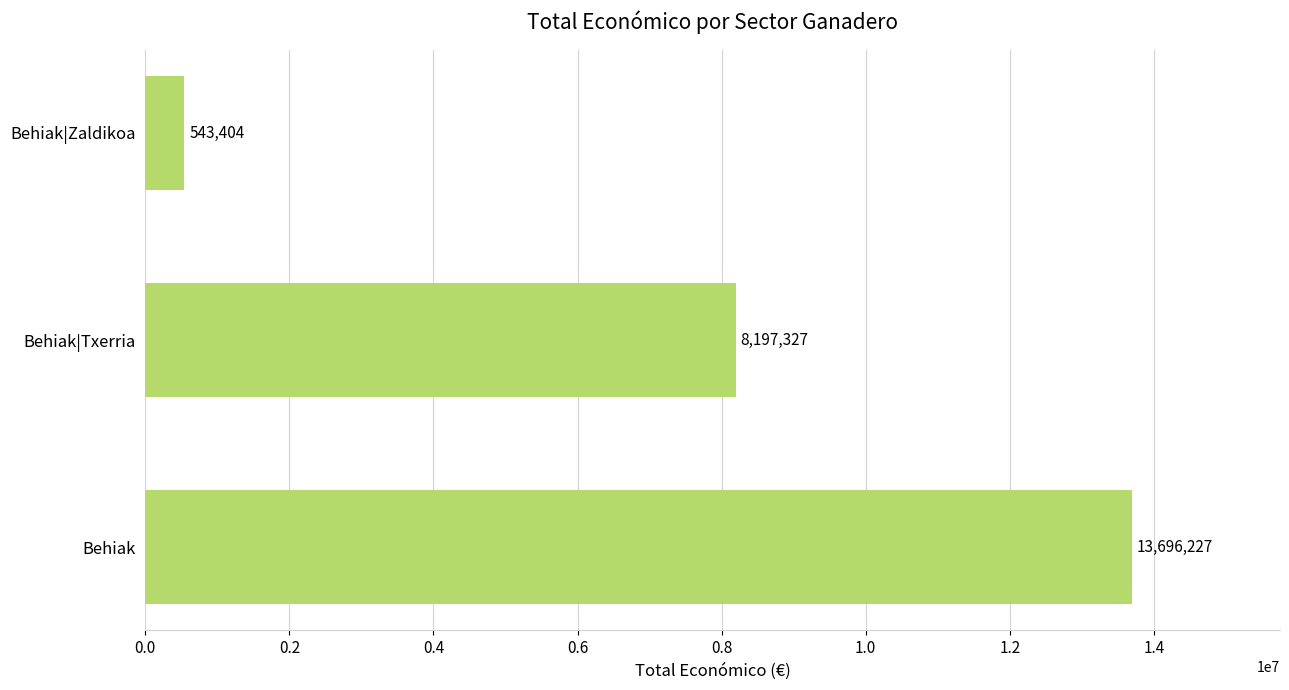

What is the ratio of the value at Behiak|Txerria to the value at Behiak|Zaldikoa?

15.1